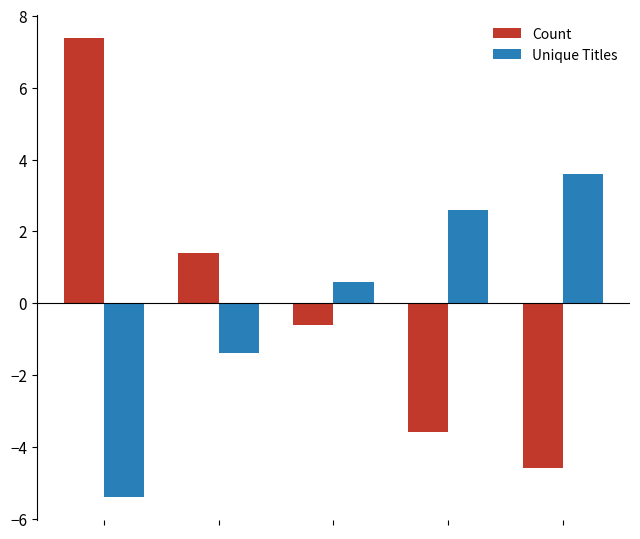

What is the value of the Unique Titles bar at the 5th from the left?

3.6